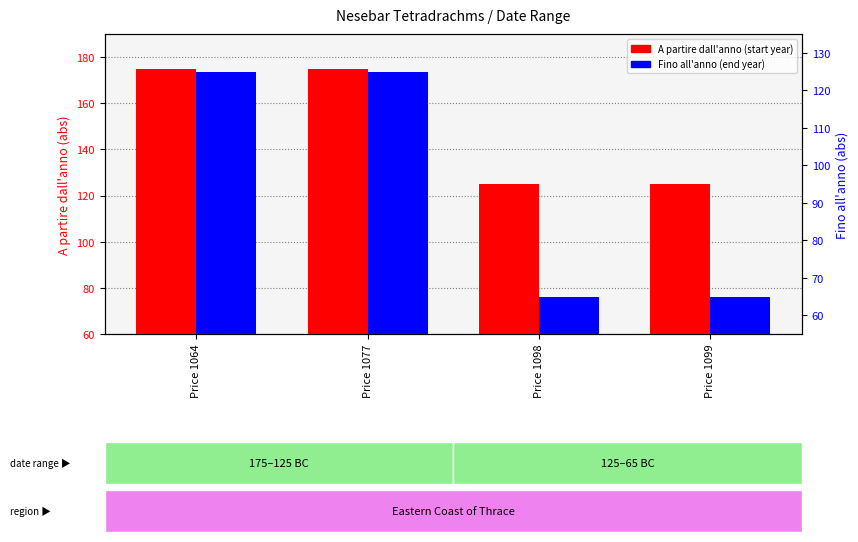

What is the approximate value of A partire dall'anno at Price 1099?

125